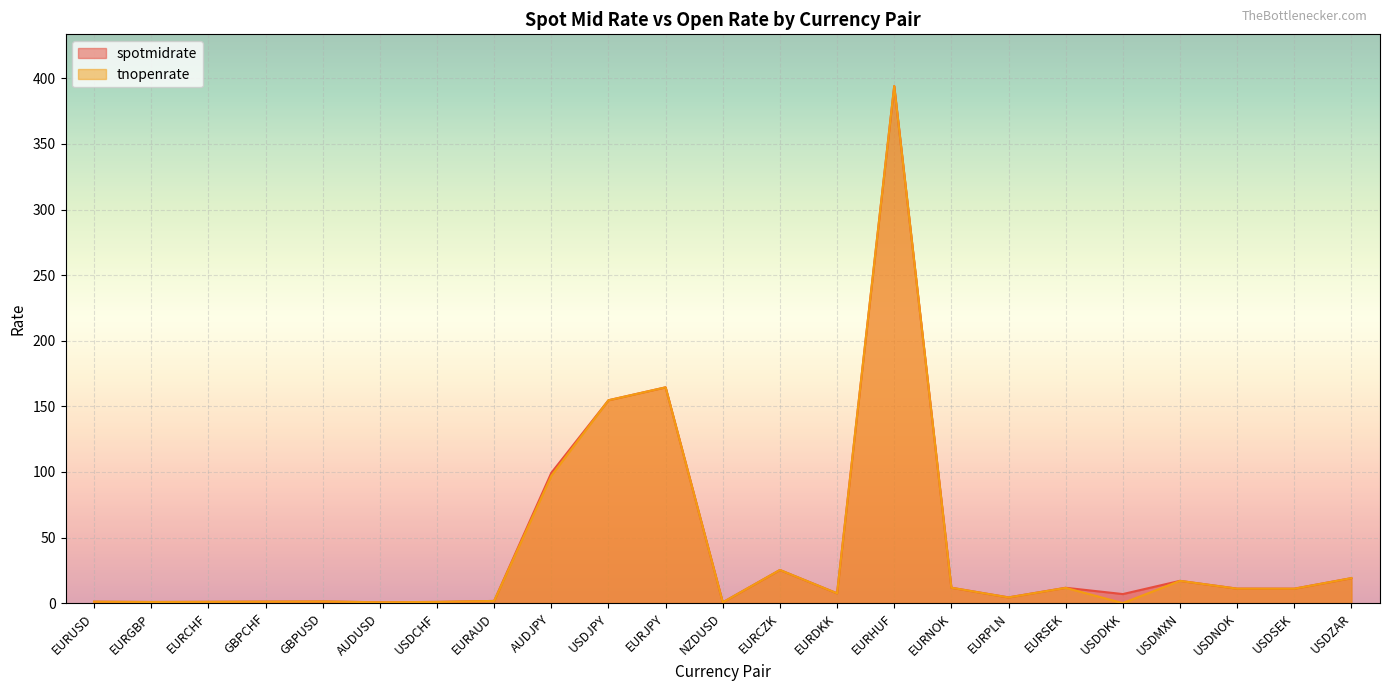

The tnopenrate series shows 16.2 at EURNOK. True or false?

False